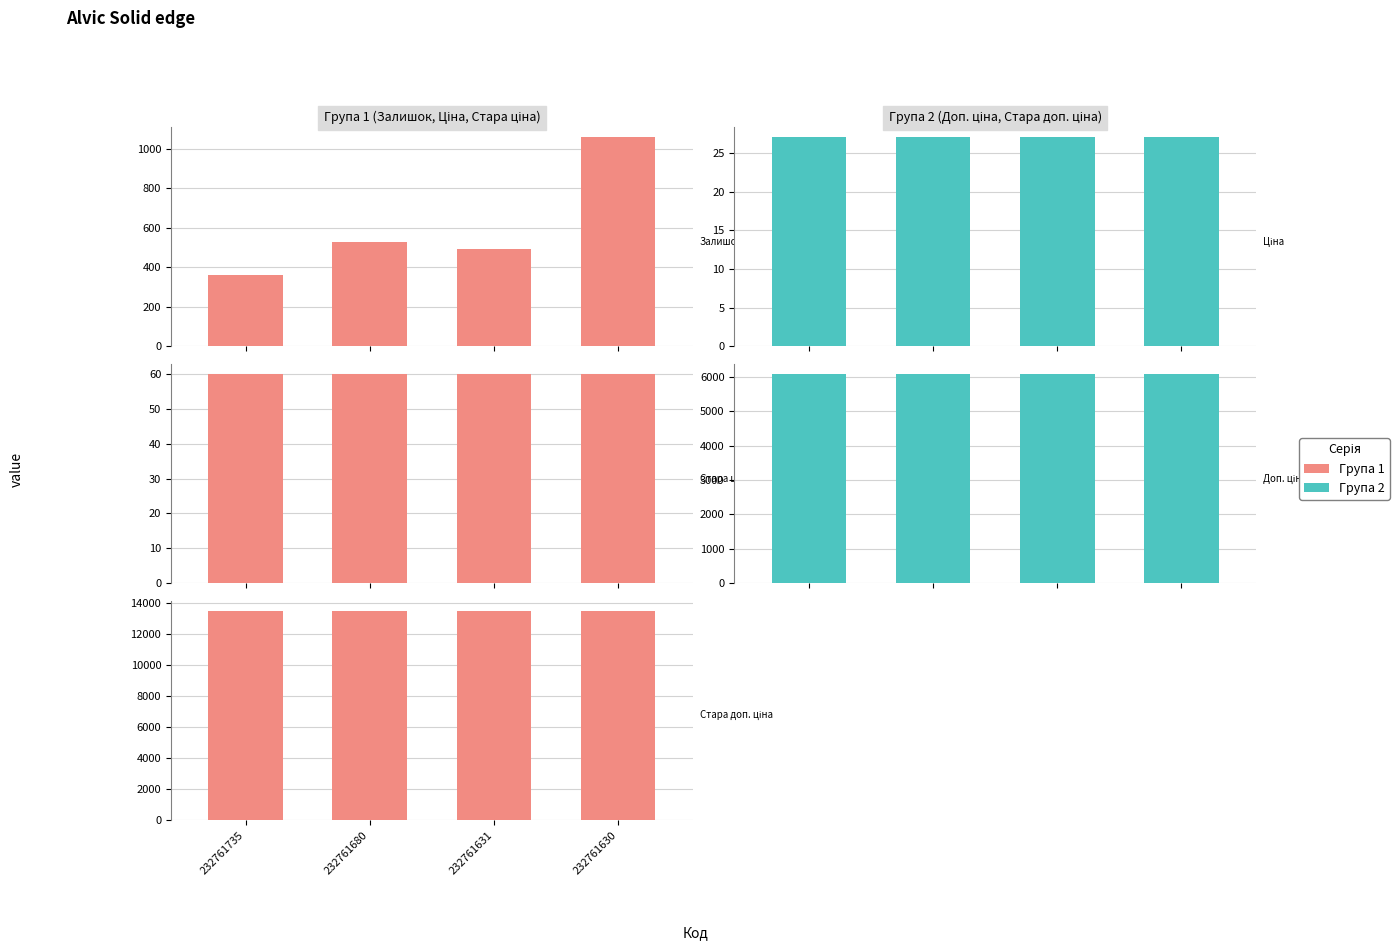

What is the greatest value displayed?

13493.2